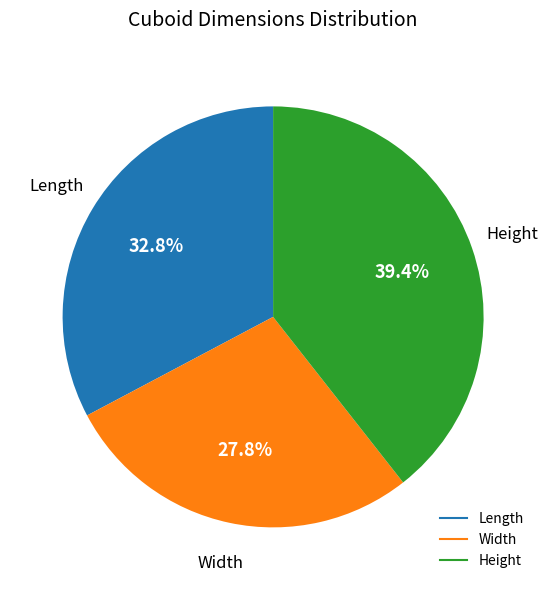

Which slice is the largest?

Height